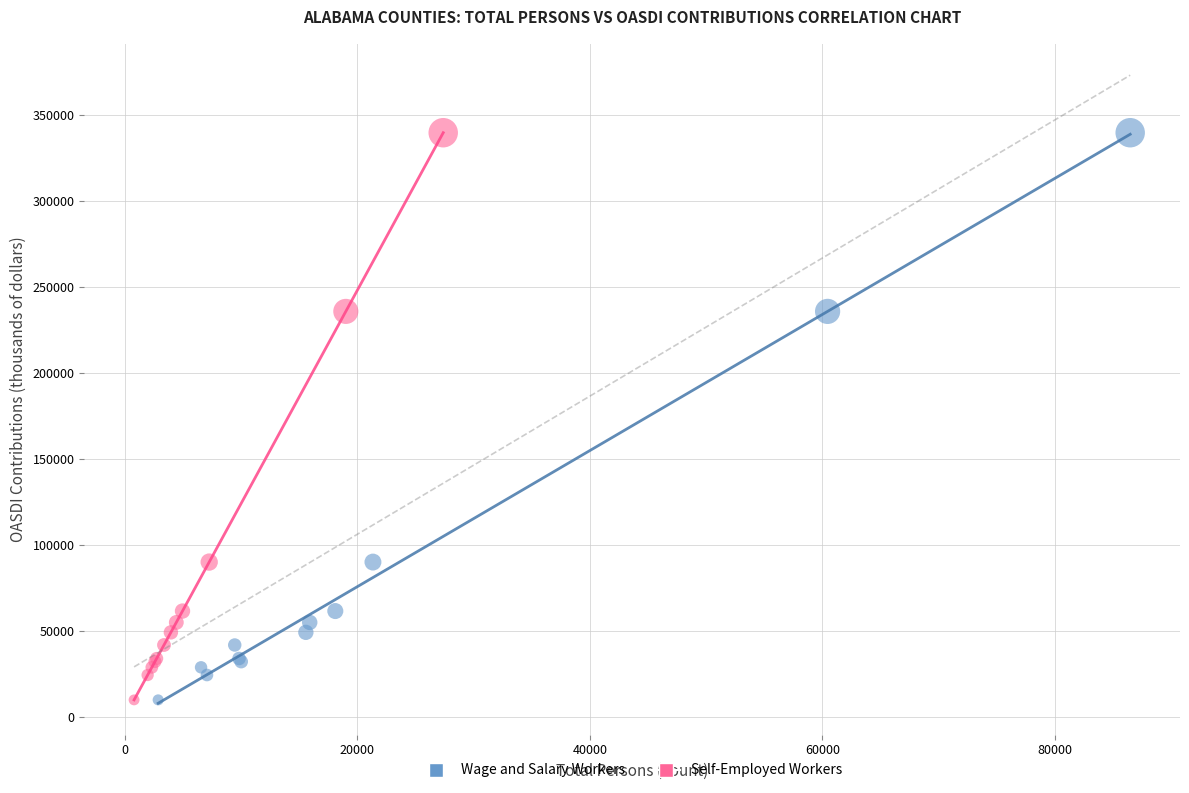

What are all the series names shown in the legend?

Wage and Salary Workers, Self-Employed Workers